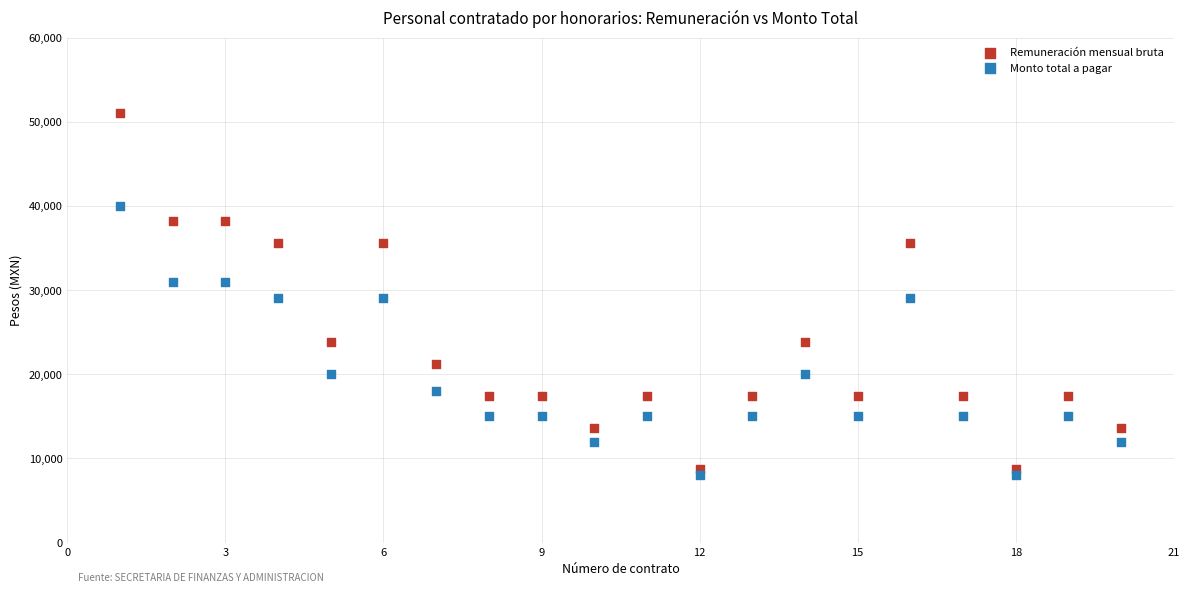

What are all the series names shown in the legend?

Remuneración mensual bruta, Monto total a pagar